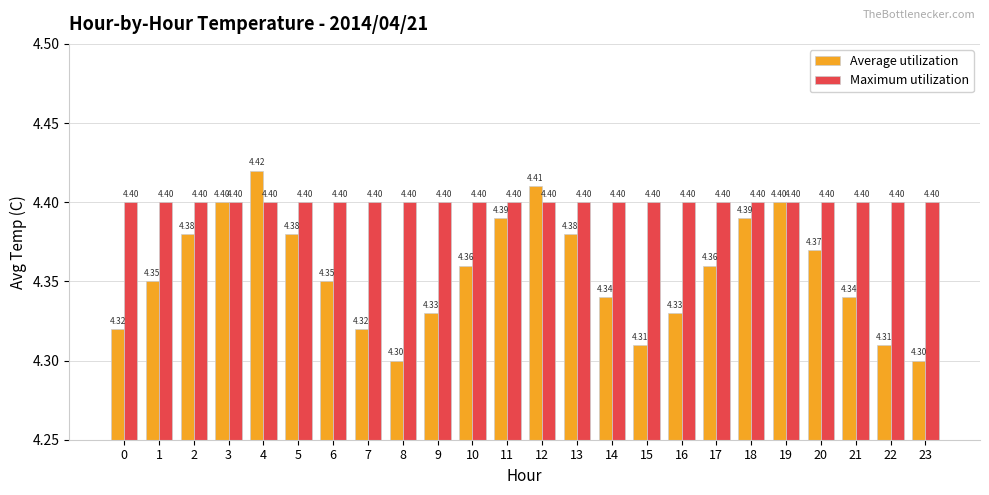

True or false: Maximum utilization has a value of 6.9 at 15.

False